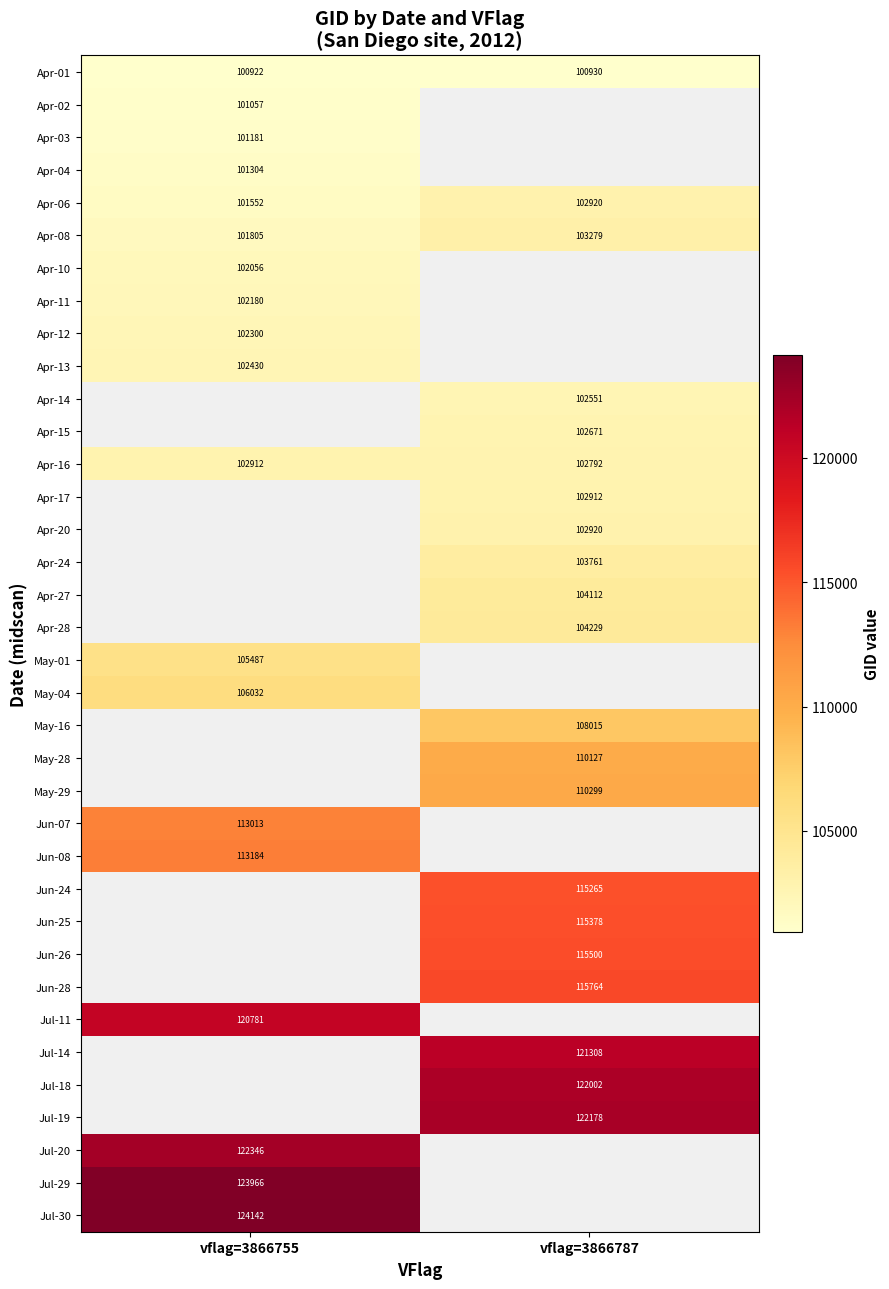

What is the minimum value shown in the chart?

100922.0